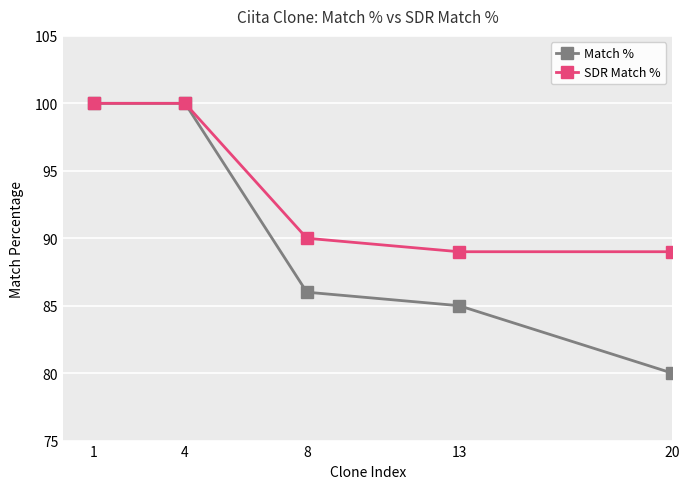

At 8, list the series in order from largest to smallest.

SDR Match %, Match %